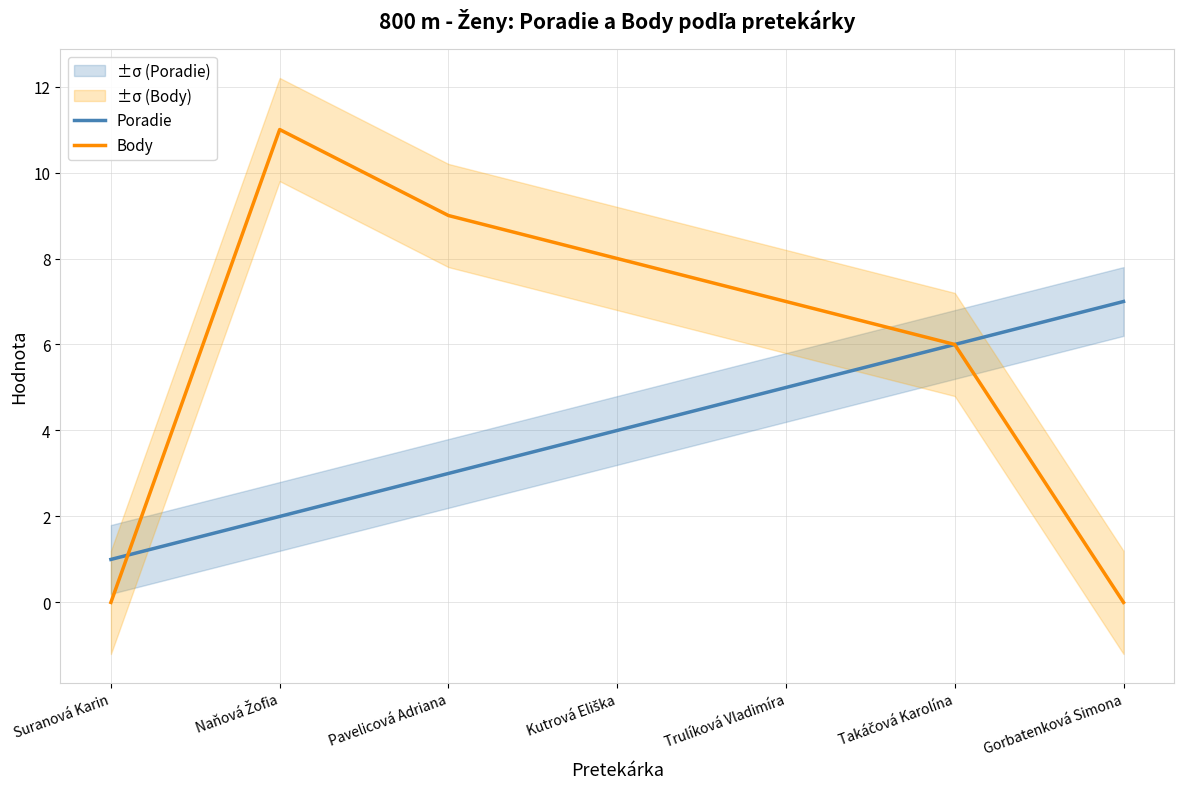

Between Pavelicová Adriana and Naňová Žofia, which is larger?

Pavelicová Adriana